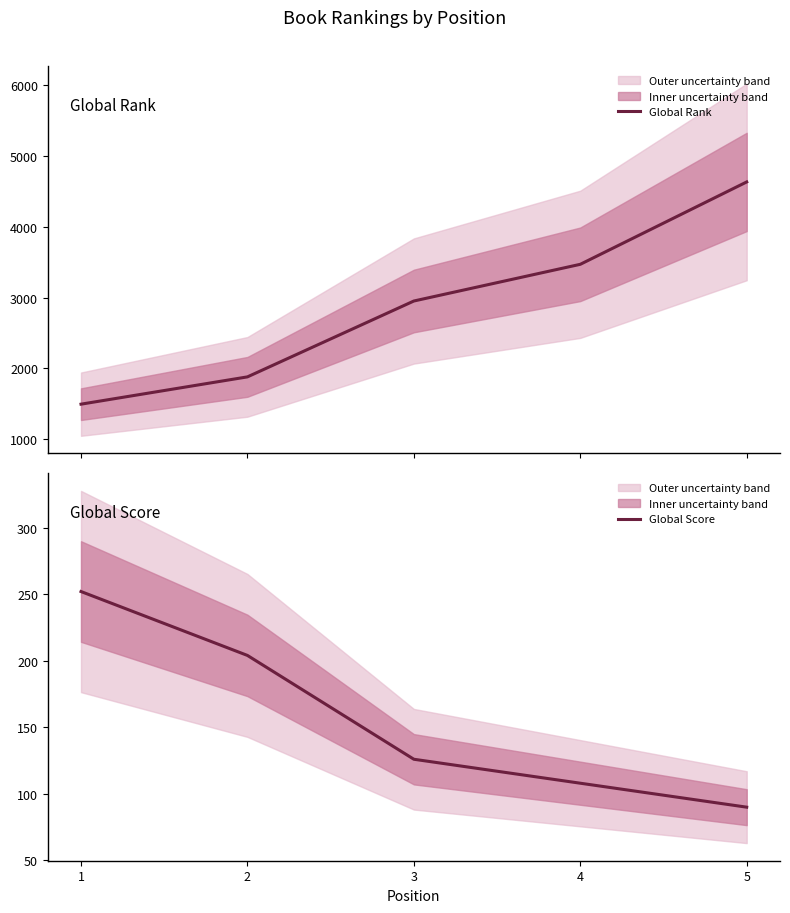

What is the value of the Global Rank point at the 4th from the left?

3470